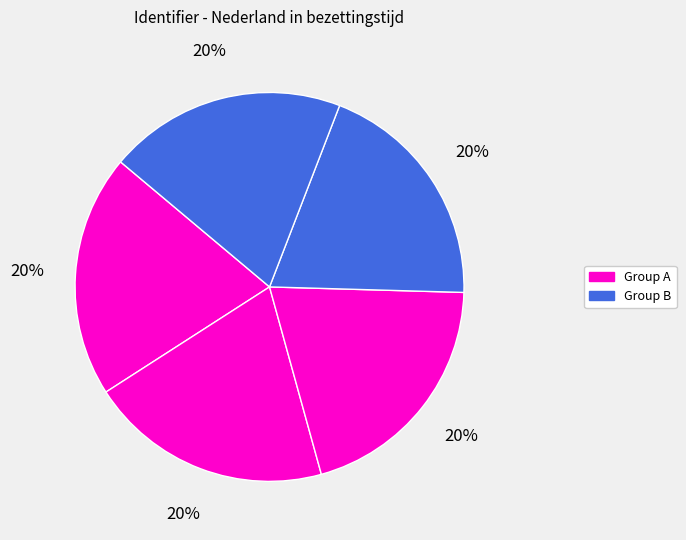

How many slices are in this pie chart?

5